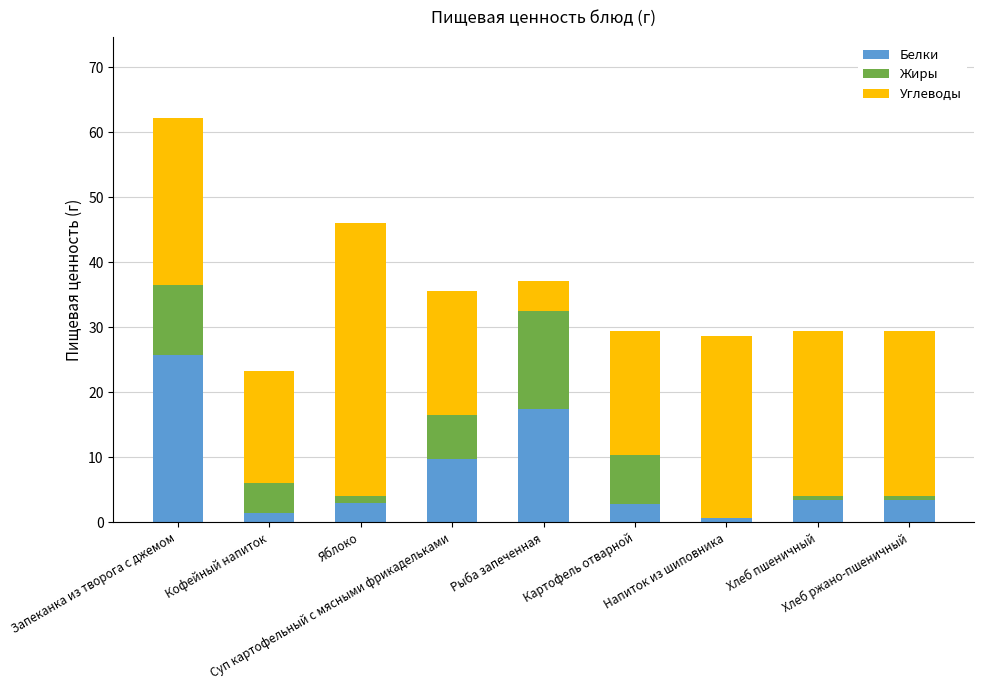

What is the sum of all Жиры values?

46.9